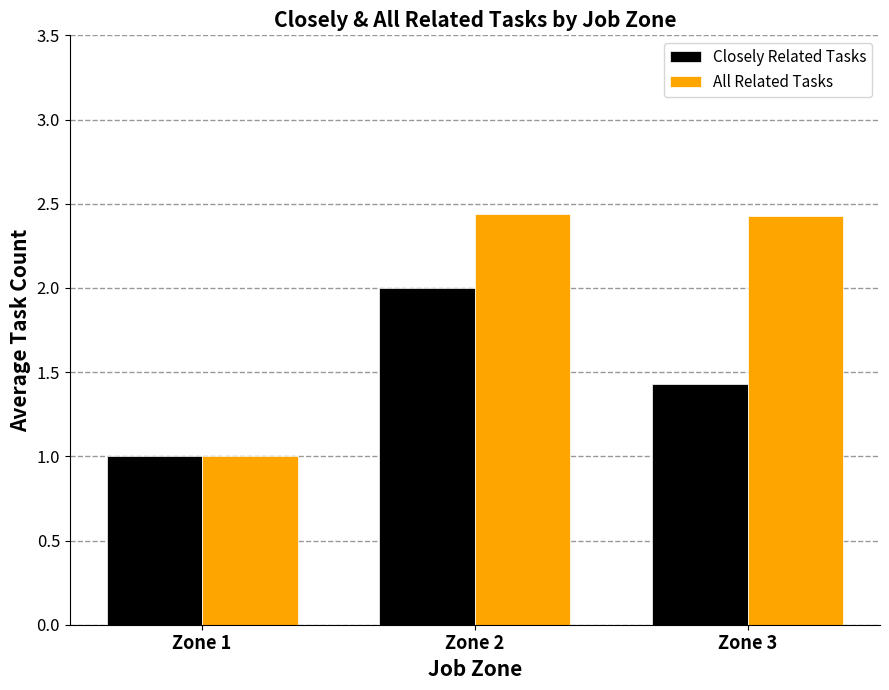

Rank the series at Zone 2 from lowest to highest value.

Closely Related Tasks, All Related Tasks